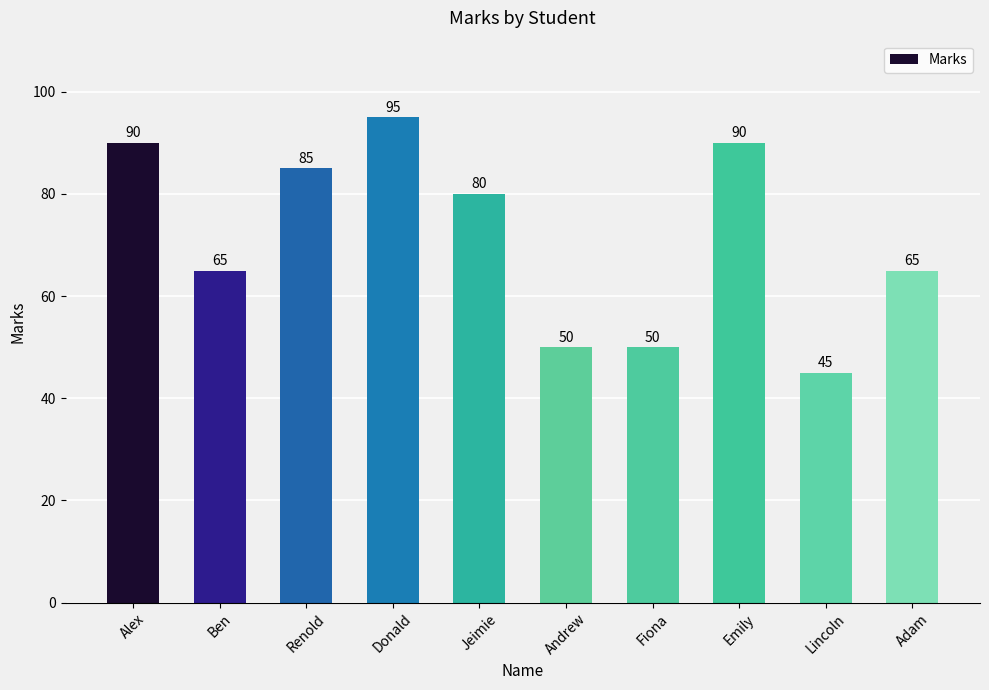

How many values are below 80?

5